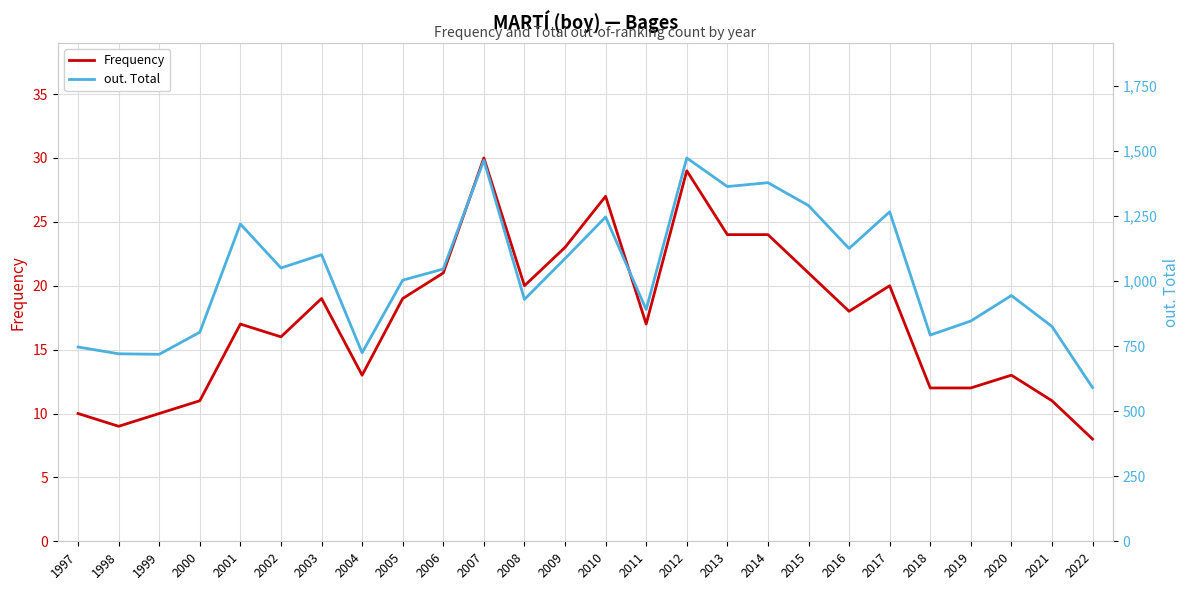

What is the total value across all series at 2008?

950